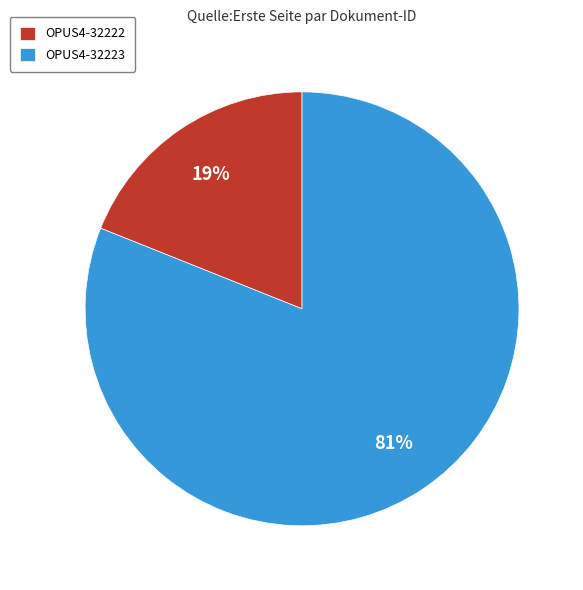

What is the smallest slice in the pie chart?

OPUS4-32222